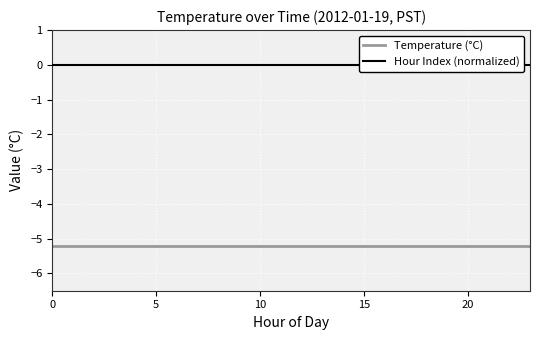

Which series has the largest range (max minus min)?

Temperature (°C)